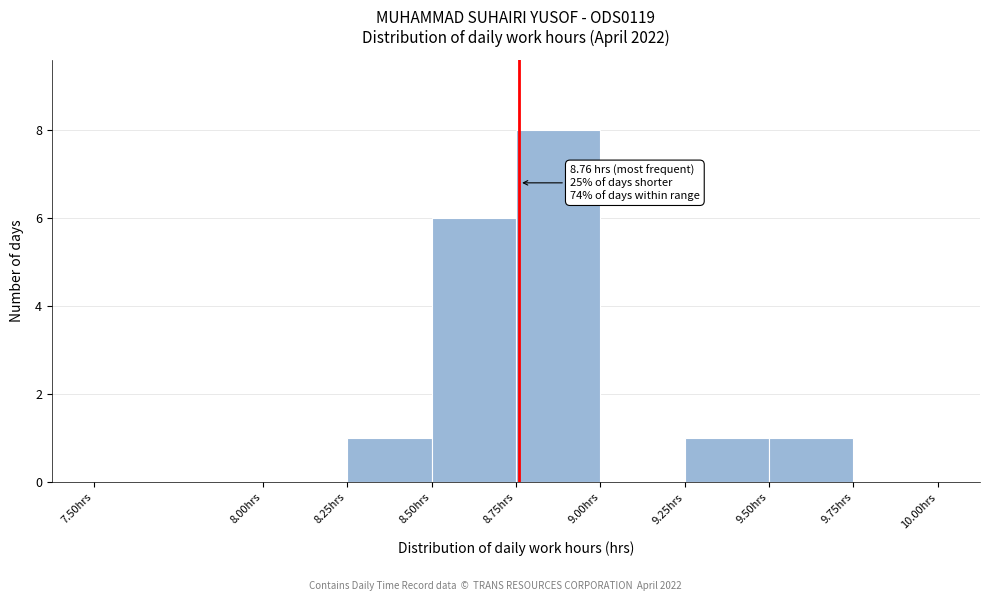

Over which range of the x-axis is the bar tallest?

8.75 to 9.00